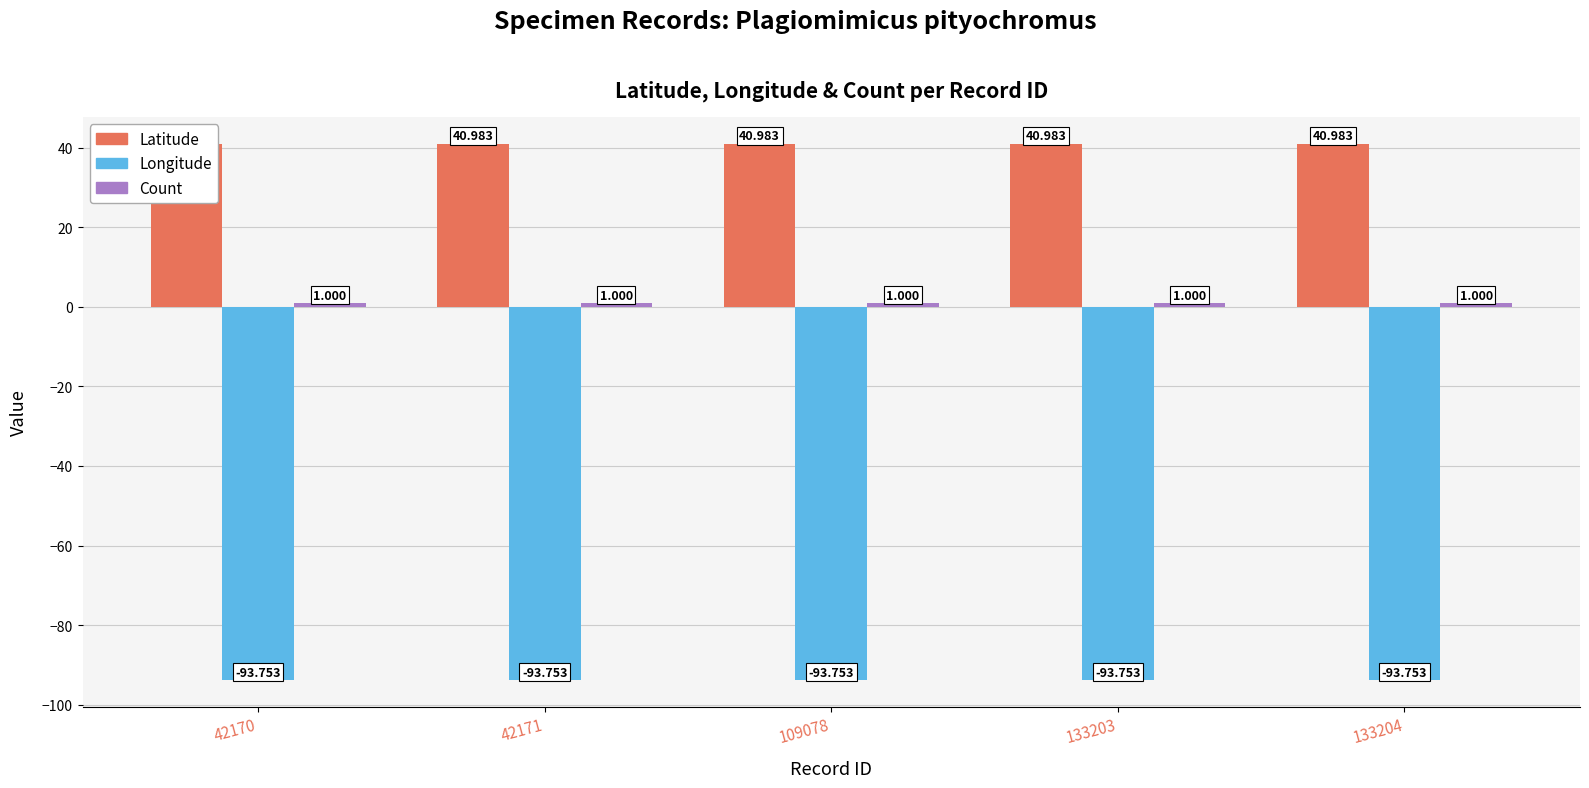

Which category has the lowest value across all series?

42170